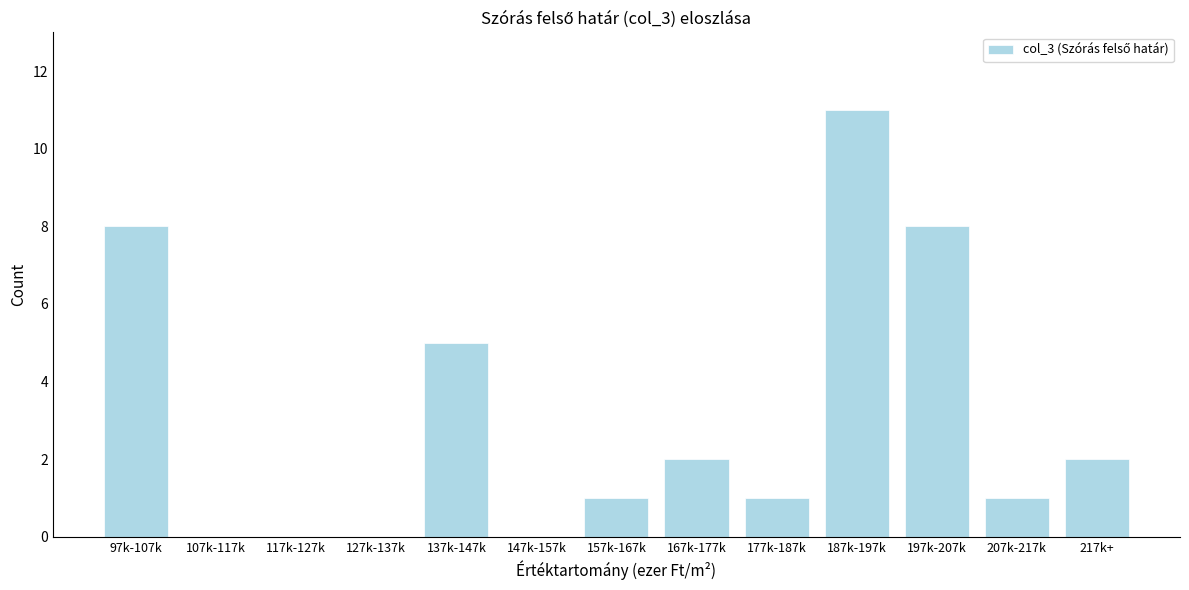

Reading left to right, extract all data points from this chart.

97k-107k=8	107k-117k=0	117k-127k=0	127k-137k=0	137k-147k=5	147k-157k=0	157k-167k=1	167k-177k=2	177k-187k=1	187k-197k=11	197k-207k=8	207k-217k=1	217k+=2